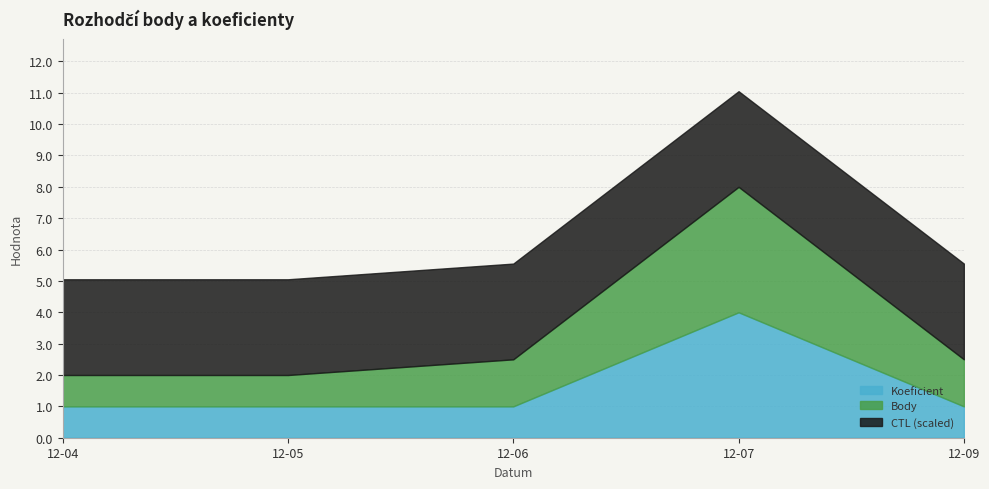

What is the difference between the maximum and minimum values in the Body series?

3.0